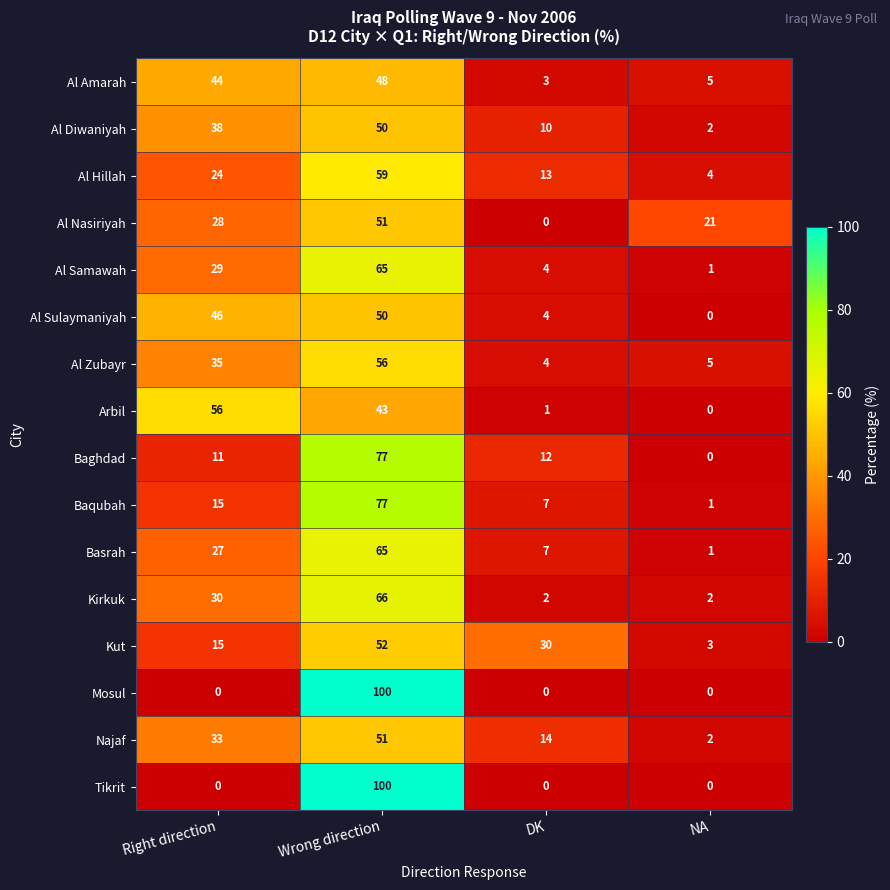

What is the sum of all Al Diwaniyah values?

100